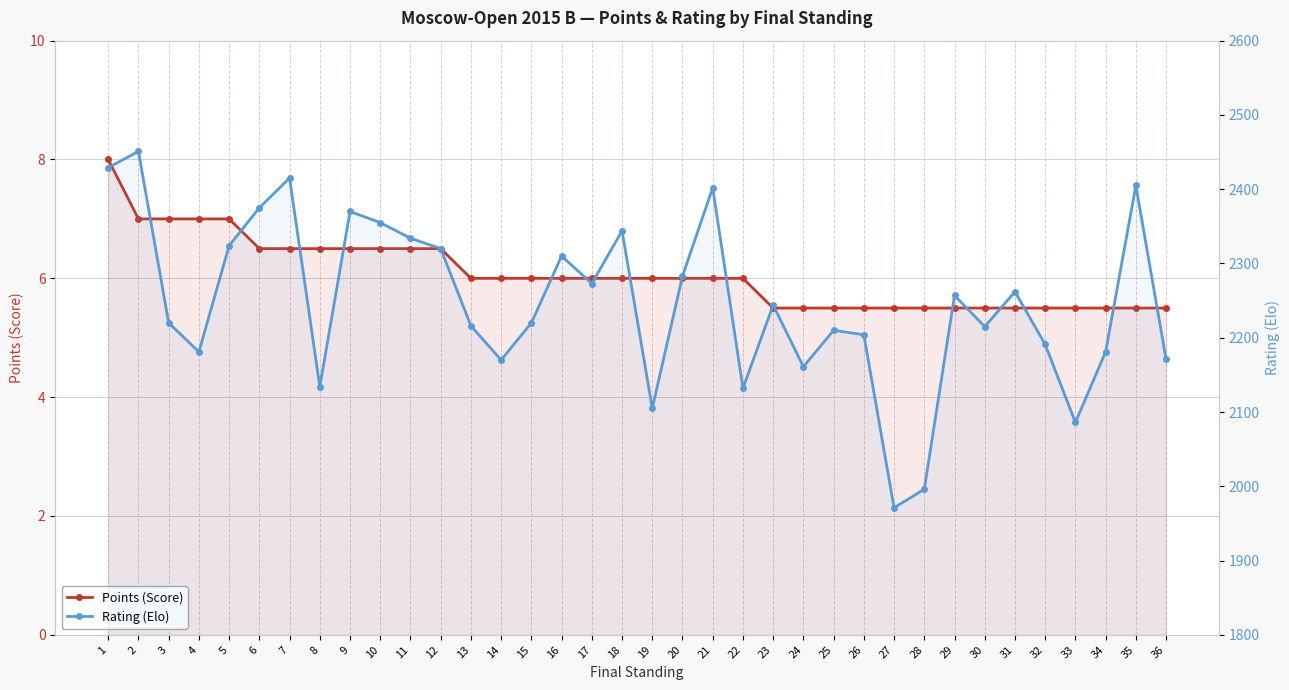

What is the difference between the highest and lowest values at 35?

2399.5